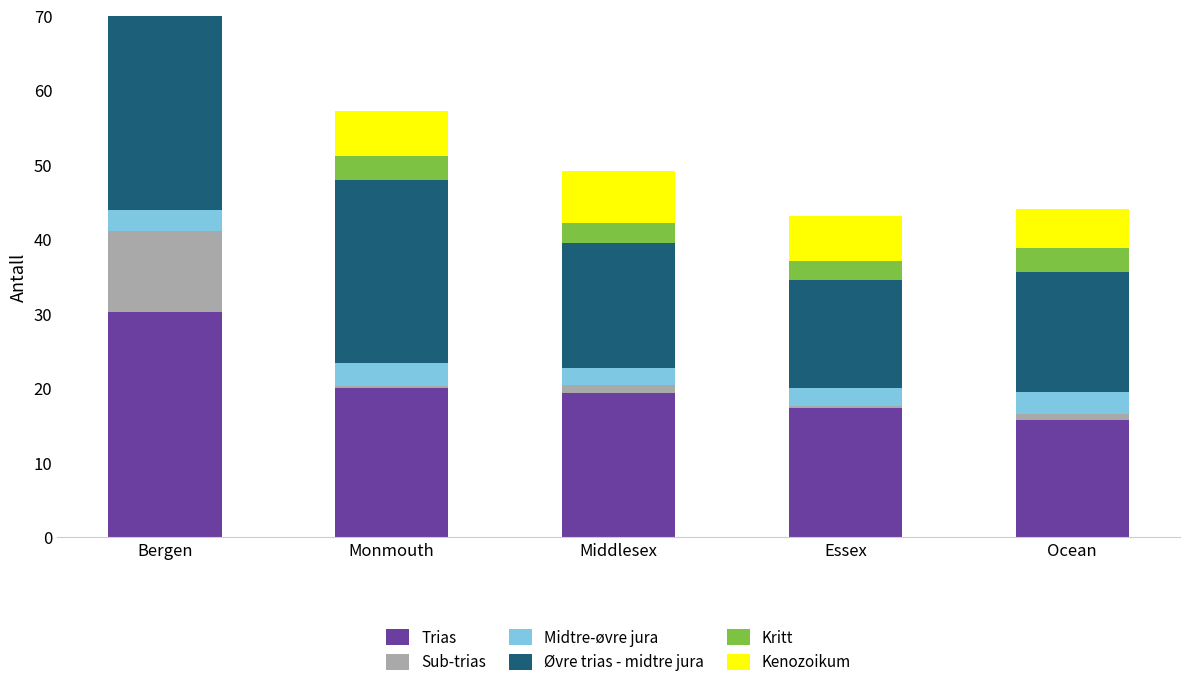

Which series has the largest total across all categories?

Trias